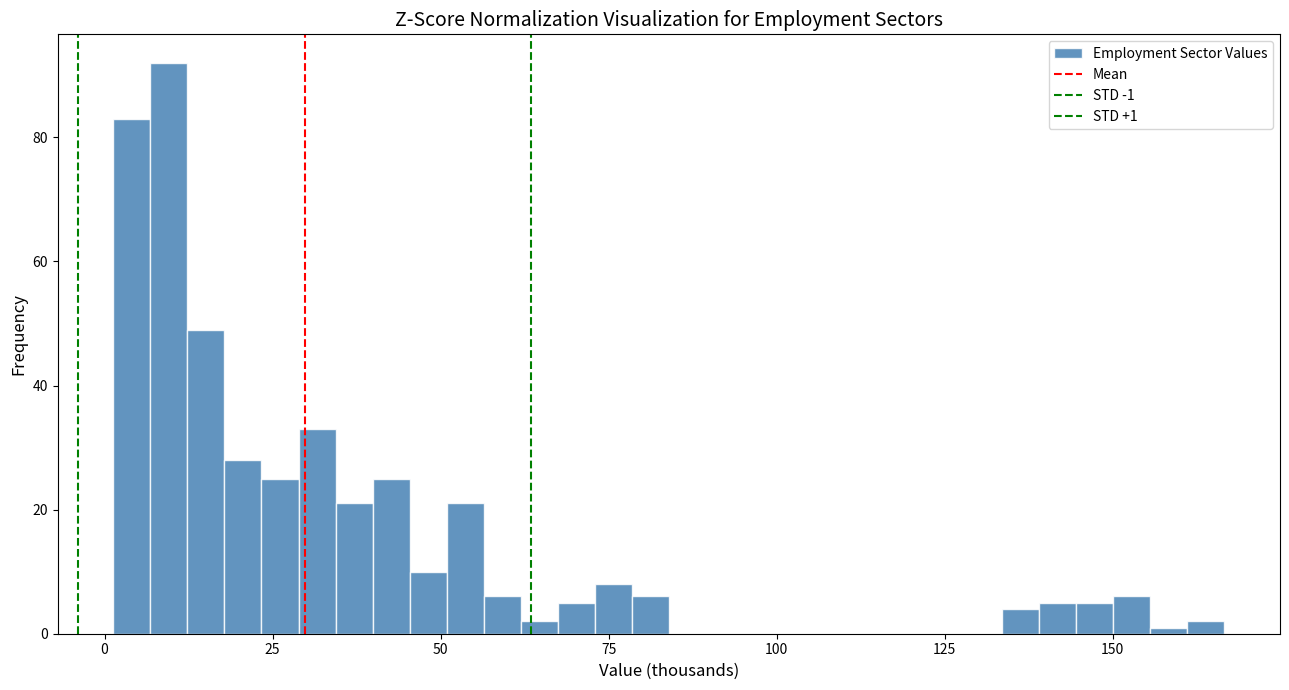

Read against the x-axis, roughly where is the centre of the tallest bar?

10